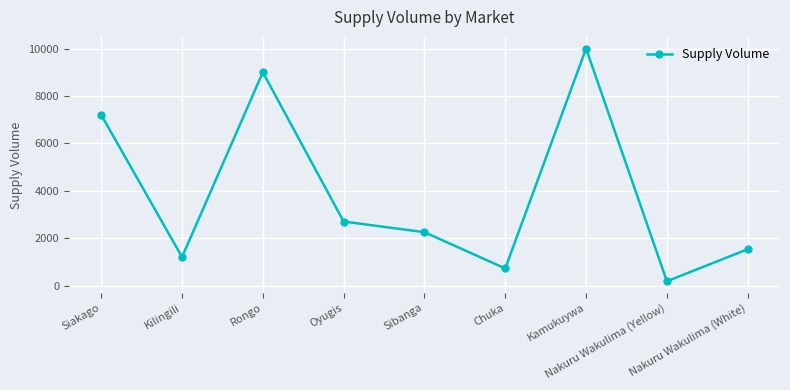

Reading left to right, list all the values displayed in this chart.

7200	1200	9000	2700	2250	720	10000	180	1530